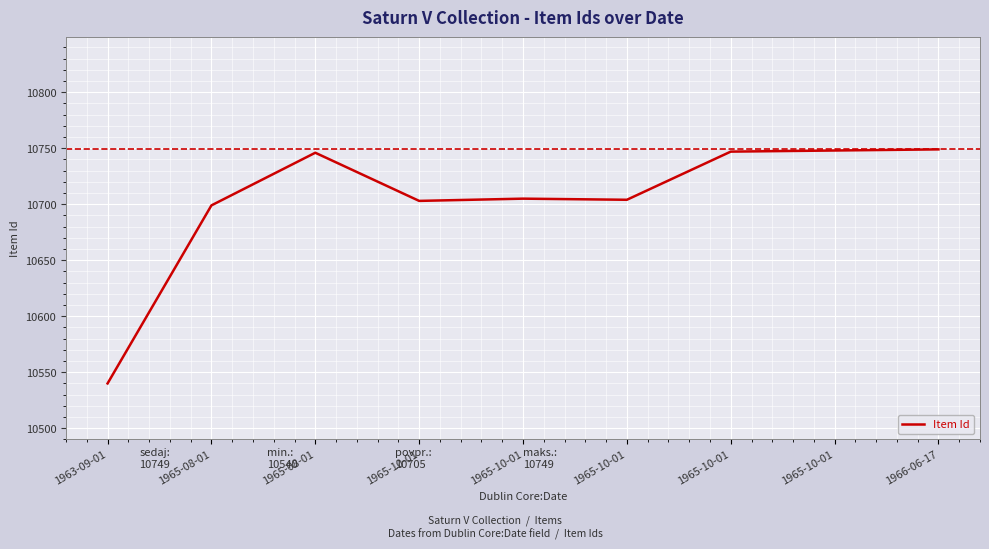

How many categories are shown in the chart?

9